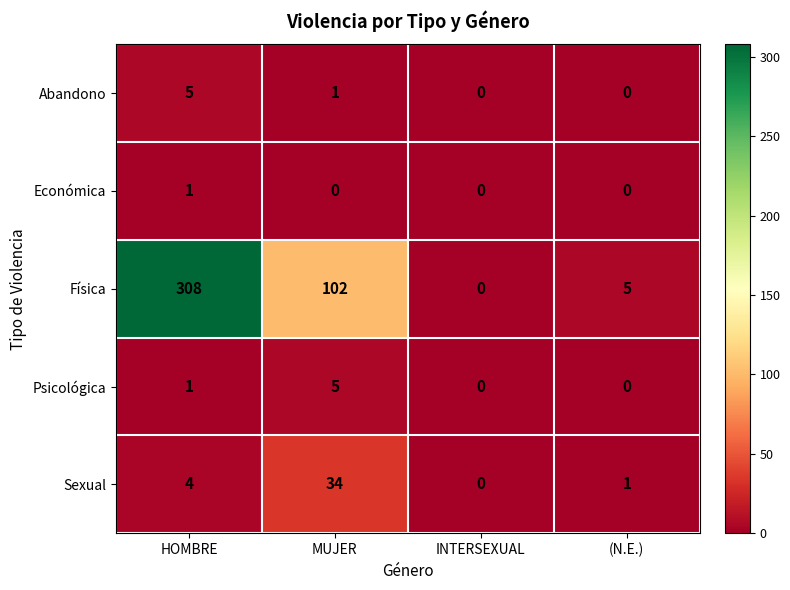

How many positive values does the Psicológica series have?

2